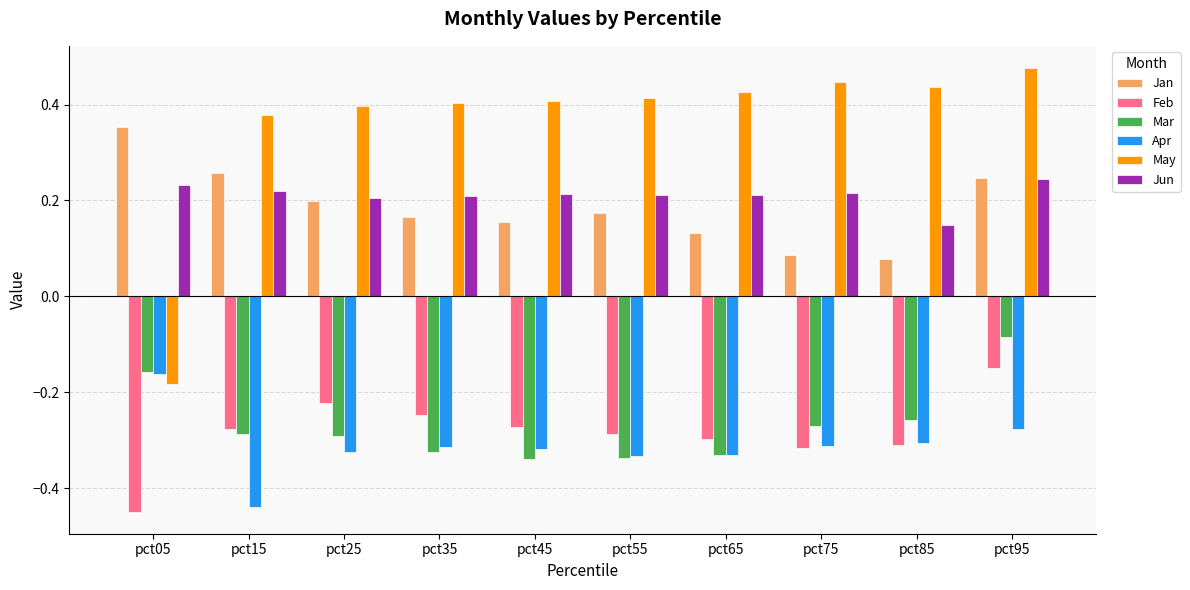

Which category has the lowest value in the May series?

pct05